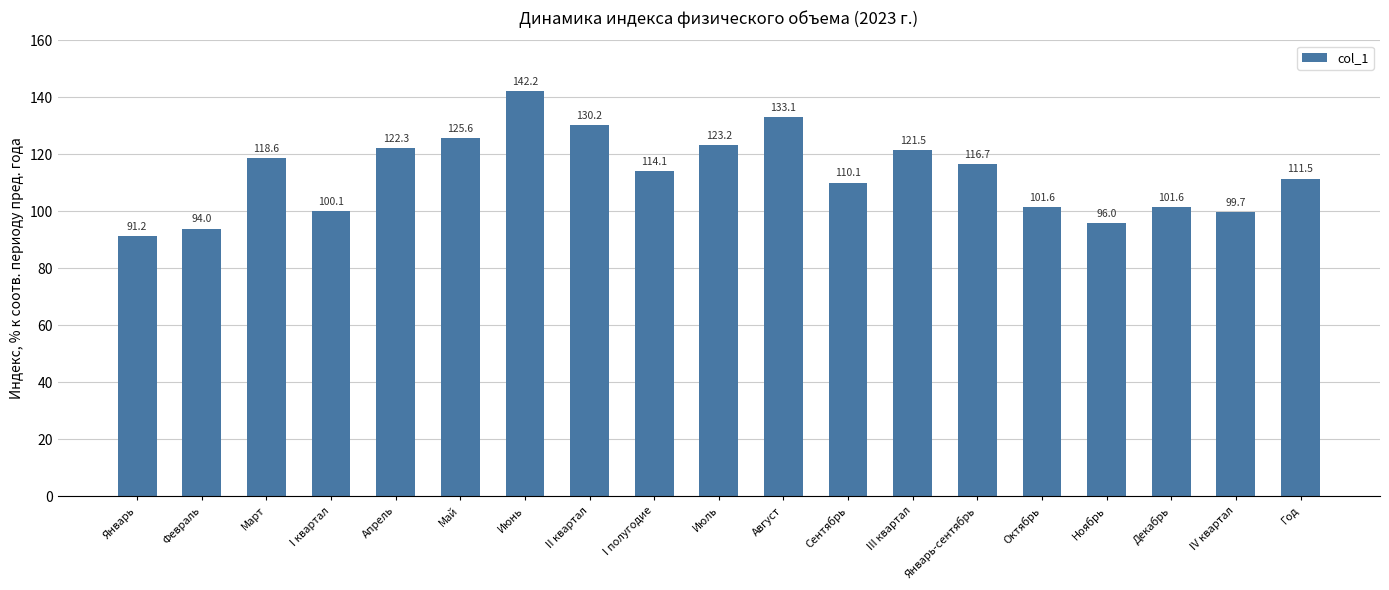

Between Январь-сентябрь and Июль, which is larger?

Июль